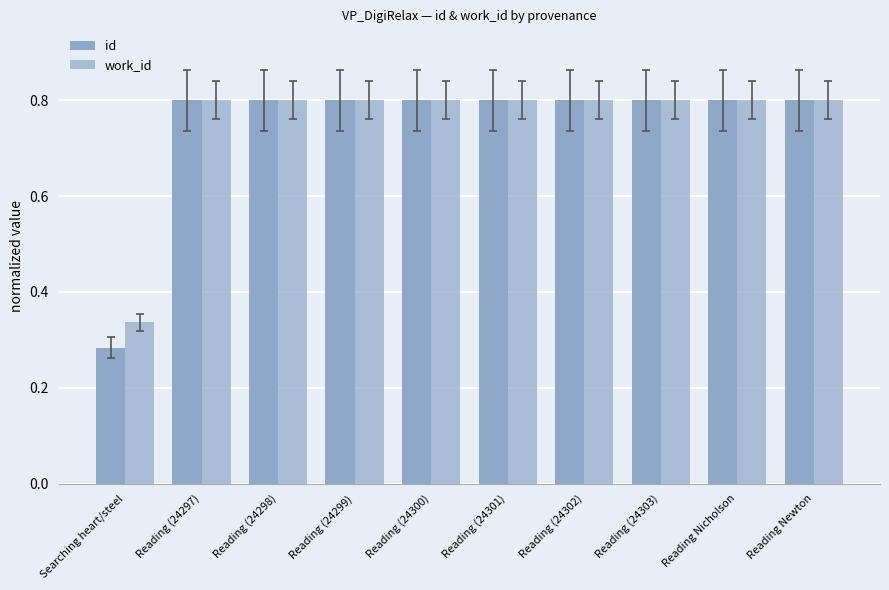

True or false: id has a value of 1.4 at Reading (24297).

False